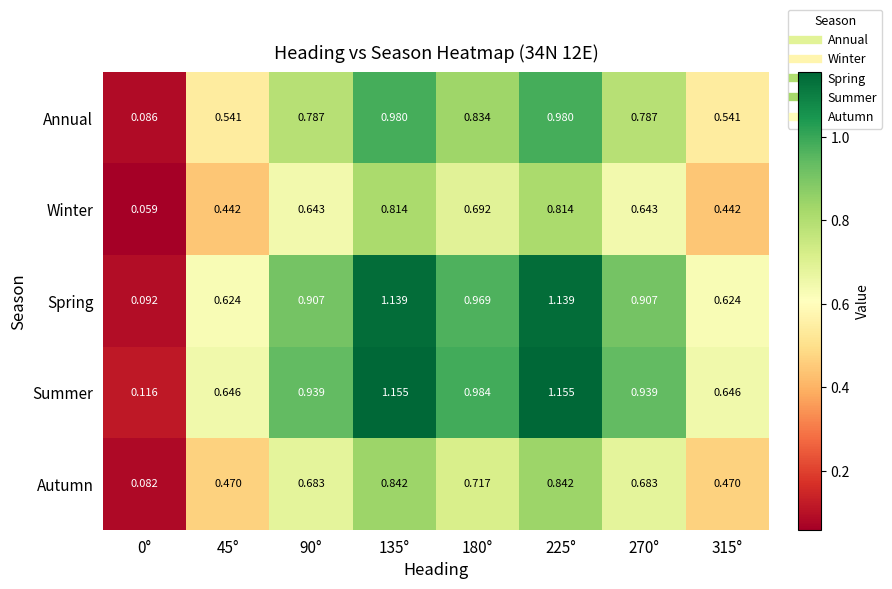

Which series has the largest total across all categories?

Summer